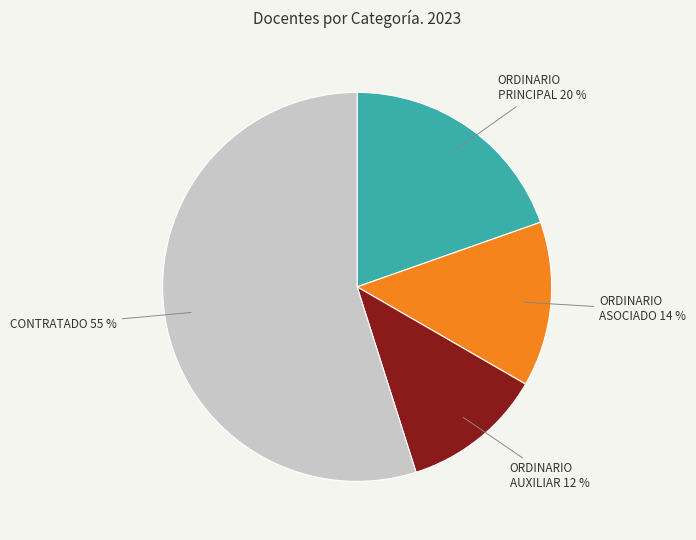

Is there any slice that represents more than half of the pie?

Yes